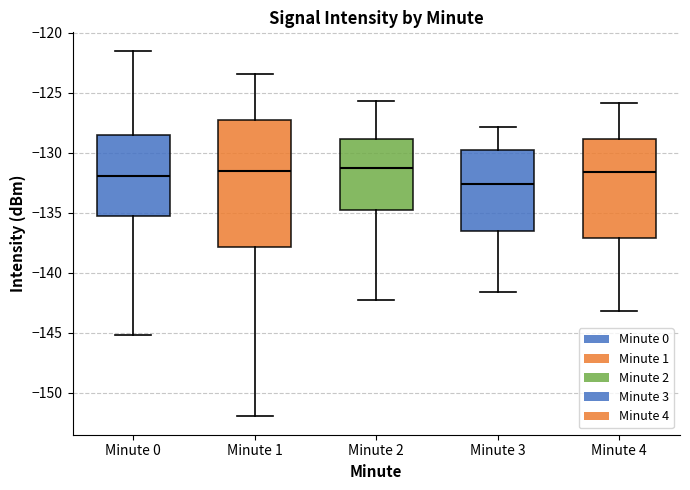

Reading left to right, transcribe this box plot: for each box, give where its median line is, the range the box spans, and where its two whiskers end, as read against the y-axis. The values are not printed on the chart, so give them approximately, as read against the axis.

Minute 0: median -132.0, box -135.5 to -128.5, whiskers -145.0 to -121.5
Minute 1: median -131.5, box -138.0 to -127.5, whiskers -152.0 to -123.5
Minute 2: median -131.5, box -135.0 to -129.0, whiskers -142.5 to -125.5
Minute 3: median -132.5, box -136.5 to -130.0, whiskers -141.5 to -128.0
Minute 4: median -131.5, box -137.0 to -129.0, whiskers -143.0 to -126.0